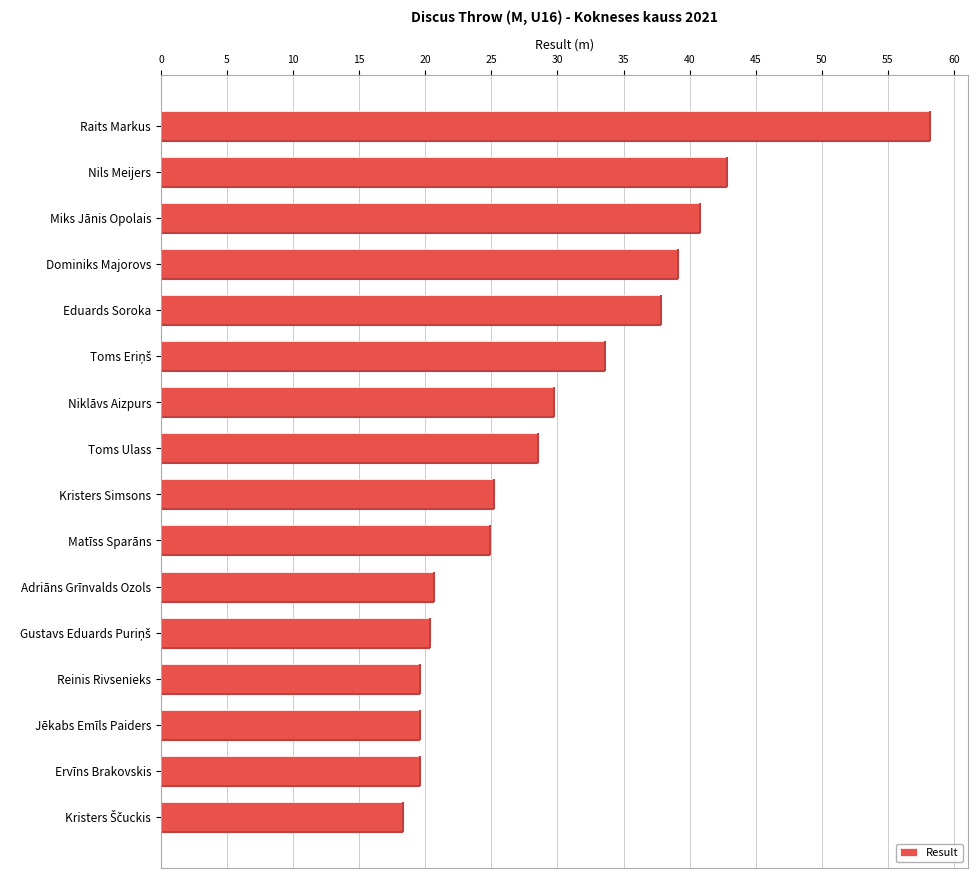

What is the change in value from Adriāns Grīnvalds Ozols to Kristers Simsons?

+4.6